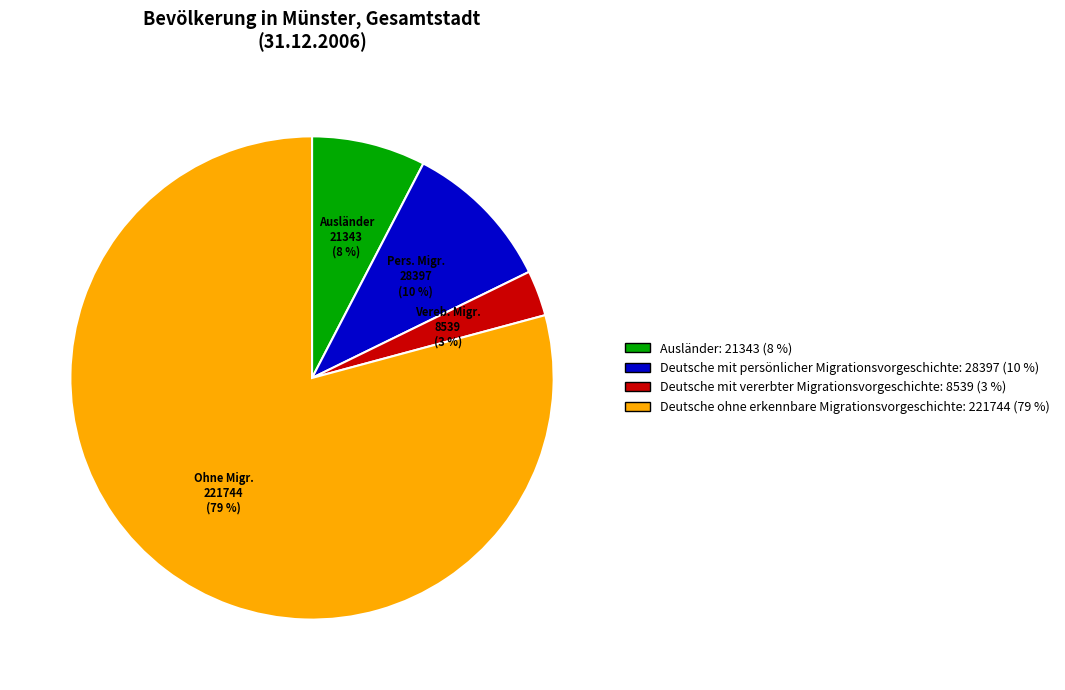

Rank the categories by value from highest to lowest.

Deutsche ohne erkennbare Migrationsvorgeschichte, Deutsche mit persönlicher Migrationsvorgeschichte, Ausländer, Deutsche mit vererbter Migrationsvorgeschichte